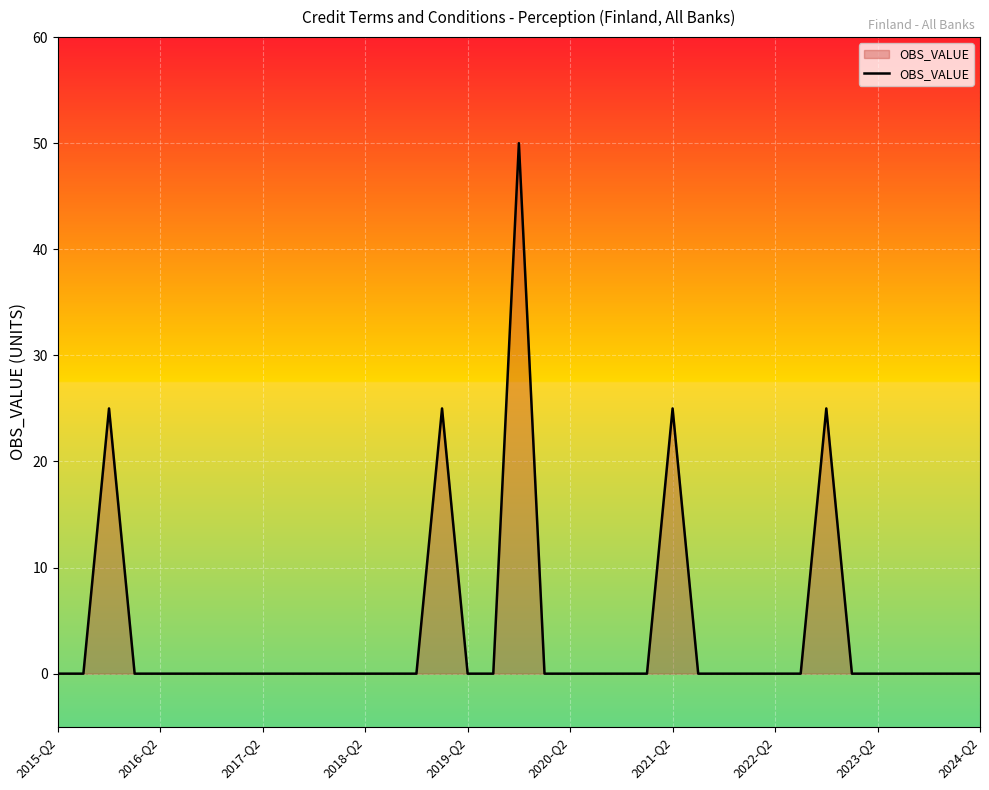

What is the difference between the maximum and minimum values?

50